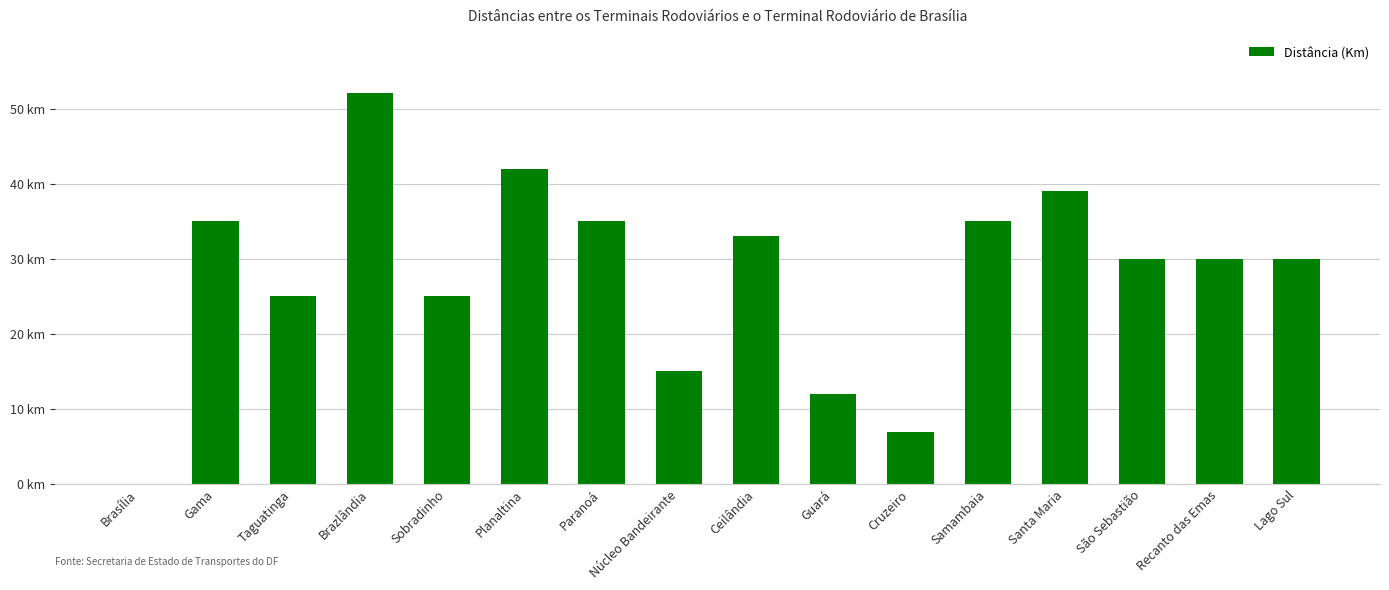

What is the average value?

28